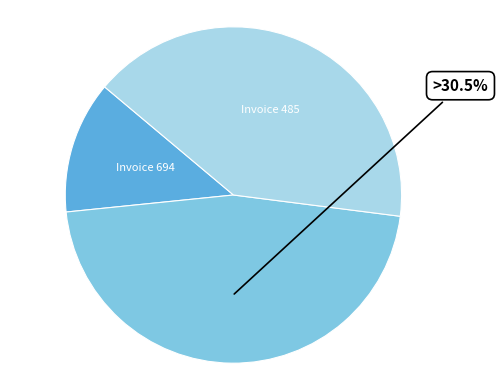

To the nearest percent, what portion does 001-001-0021698 represent?

46%